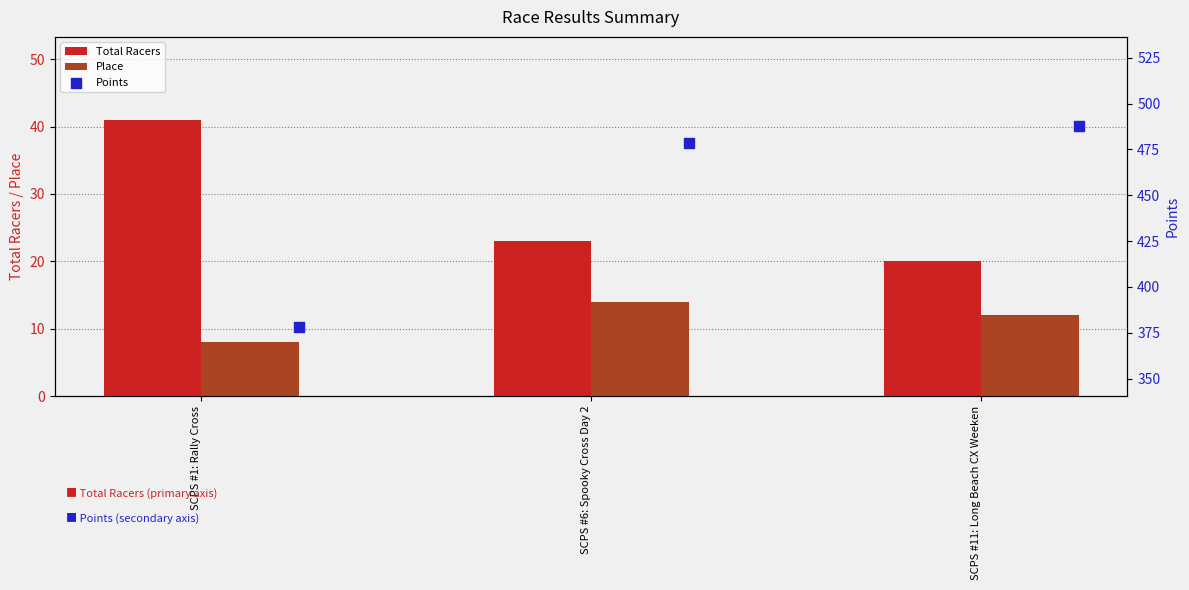

What are all the series names shown in the legend?

Total Racers, Place, Points